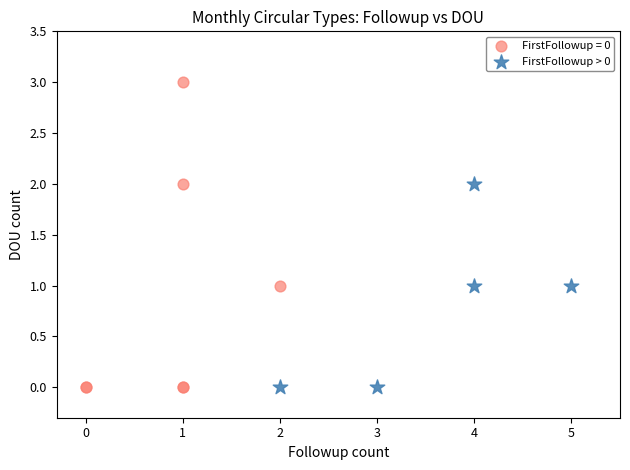

Which series has the largest Y range (max minus min)?

FirstFollowup = 0